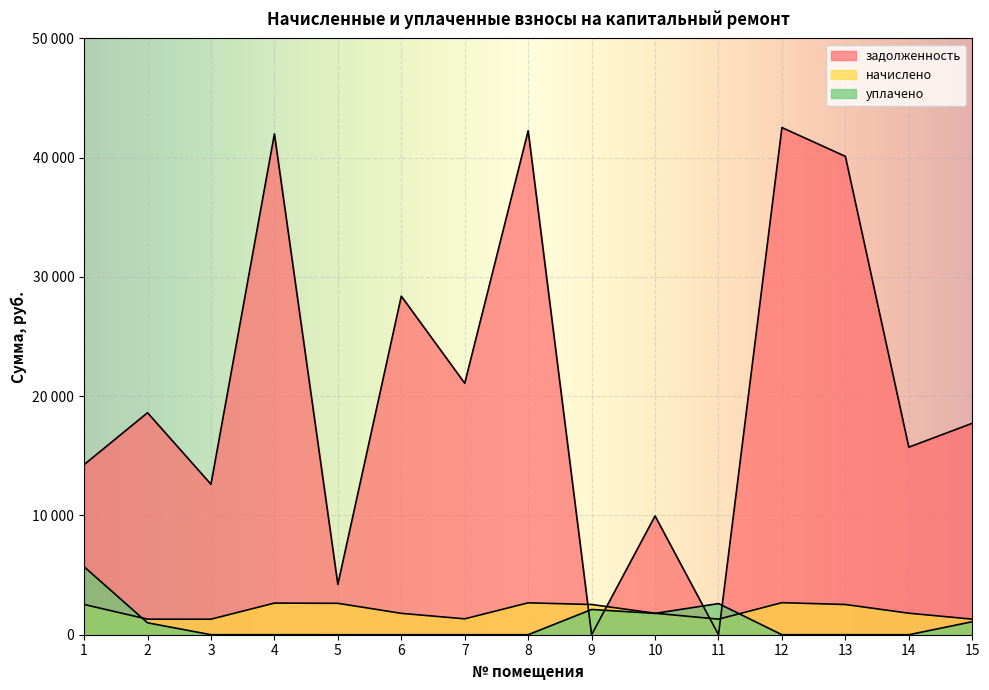

How many interior local valleys does the уплачено series have?

1